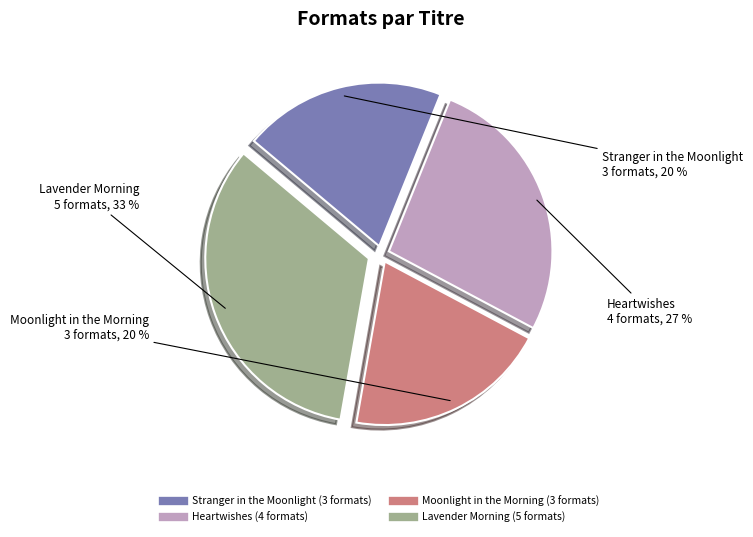

Does any single category account for the majority?

No